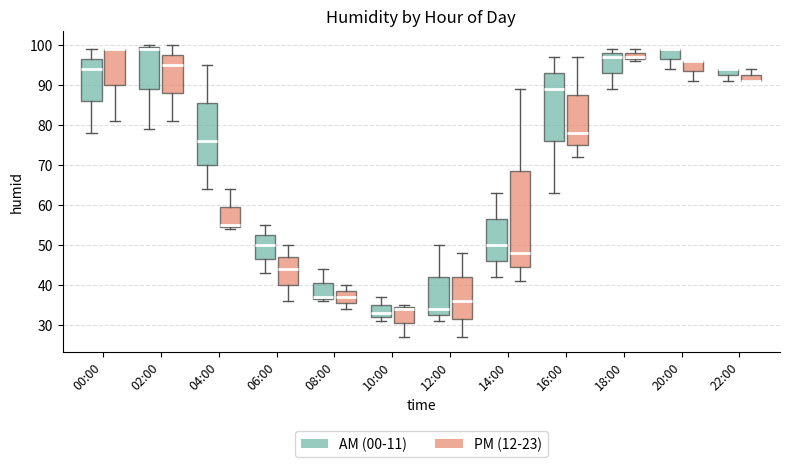

Reading left to right, read every box against the y-axis: the position of its median line, the range the box covers, and the ends of its whiskers. The values are not printed on the chart, so give them approximately, as read against the axis.

00:00 (AM (00-11)): median 94, box 86 to 97, whiskers 78 to 99
00:00 (PM (12-23)): median 99 (drawn on the box's upper edge), box 90 to 99, whiskers 81 to 99
02:00 (AM (00-11)): median 99, box 89 to 100, whiskers 79 to 100 (just above the box's upper edge)
02:00 (PM (12-23)): median 95, box 88 to 98, whiskers 81 to 100
04:00 (AM (00-11)): median 76, box 70 to 86, whiskers 64 to 95
04:00 (PM (12-23)): median 55 (just above the box's lower edge), box 55 to 60, whiskers 54 to 64
06:00 (AM (00-11)): median 50, box 47 to 53, whiskers 43 to 55
06:00 (PM (12-23)): median 44, box 40 to 47, whiskers 36 to 50
08:00 (AM (00-11)): median 37 (just above the box's lower edge), box 37 to 41, whiskers 36 to 44
08:00 (PM (12-23)): median 37, box 36 to 39, whiskers 34 to 40
10:00 (AM (00-11)): median 33, box 32 to 35, whiskers 31 to 37
10:00 (PM (12-23)): median 34, box 31 to 35, whiskers 27 to 35 (just above the box's upper edge)
12:00 (AM (00-11)): median 34, box 33 to 42, whiskers 31 to 50
12:00 (PM (12-23)): median 36, box 32 to 42, whiskers 27 to 48
14:00 (AM (00-11)): median 50, box 46 to 57, whiskers 42 to 63
14:00 (PM (12-23)): median 48, box 45 to 69, whiskers 41 to 89
16:00 (AM (00-11)): median 89, box 76 to 93, whiskers 63 to 97
16:00 (PM (12-23)): median 78, box 75 to 88, whiskers 72 to 97
18:00 (AM (00-11)): median 97, box 93 to 98, whiskers 89 to 99
18:00 (PM (12-23)): median 97 (just above the box's lower edge), box 97 to 98, whiskers 96 to 99
20:00 (AM (00-11)): median 99 (drawn on the box's upper edge), box 97 to 99, whiskers 94 to 99
20:00 (PM (12-23)): median 96 (drawn on the box's upper edge), box 94 to 96, whiskers 91 to 96
22:00 (AM (00-11)): median 94 (drawn on the box's upper edge), box 93 to 94, whiskers 91 to 94
22:00 (PM (12-23)): median 91 (drawn on the box's lower edge), box 91 to 93, whiskers 91 to 94